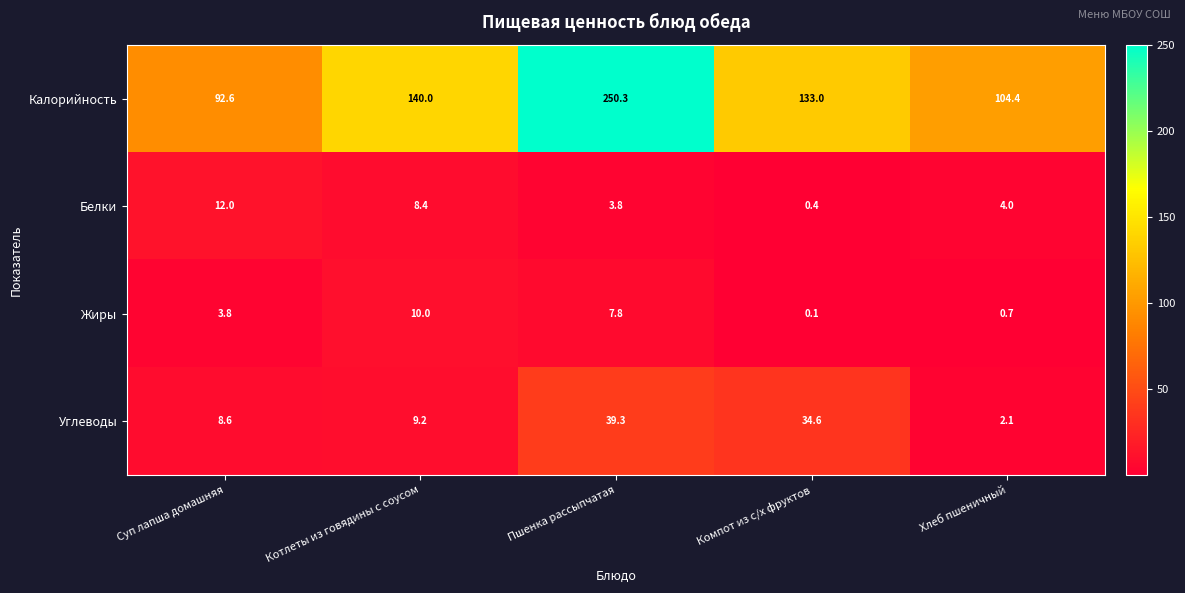

Reading left to right, extract all data points from this chart.

Калорийность: Суп лапша домашняя=92.6	Котлеты из говядины с соусом=140.0	Пшенка рассыпчатая=250.3	Компот из с/х фруктов=133.0	Хлеб пшеничный=104.4
Белки: Суп лапша домашняя=12.0	Котлеты из говядины с соусом=8.4	Пшенка рассыпчатая=3.8	Компот из с/х фруктов=0.4	Хлеб пшеничный=4.0
Жиры: Суп лапша домашняя=3.8	Котлеты из говядины с соусом=10.0	Пшенка рассыпчатая=7.8	Компот из с/х фруктов=0.1	Хлеб пшеничный=0.7
Углеводы: Суп лапша домашняя=8.6	Котлеты из говядины с соусом=9.2	Пшенка рассыпчатая=39.3	Компот из с/х фруктов=34.6	Хлеб пшеничный=2.1